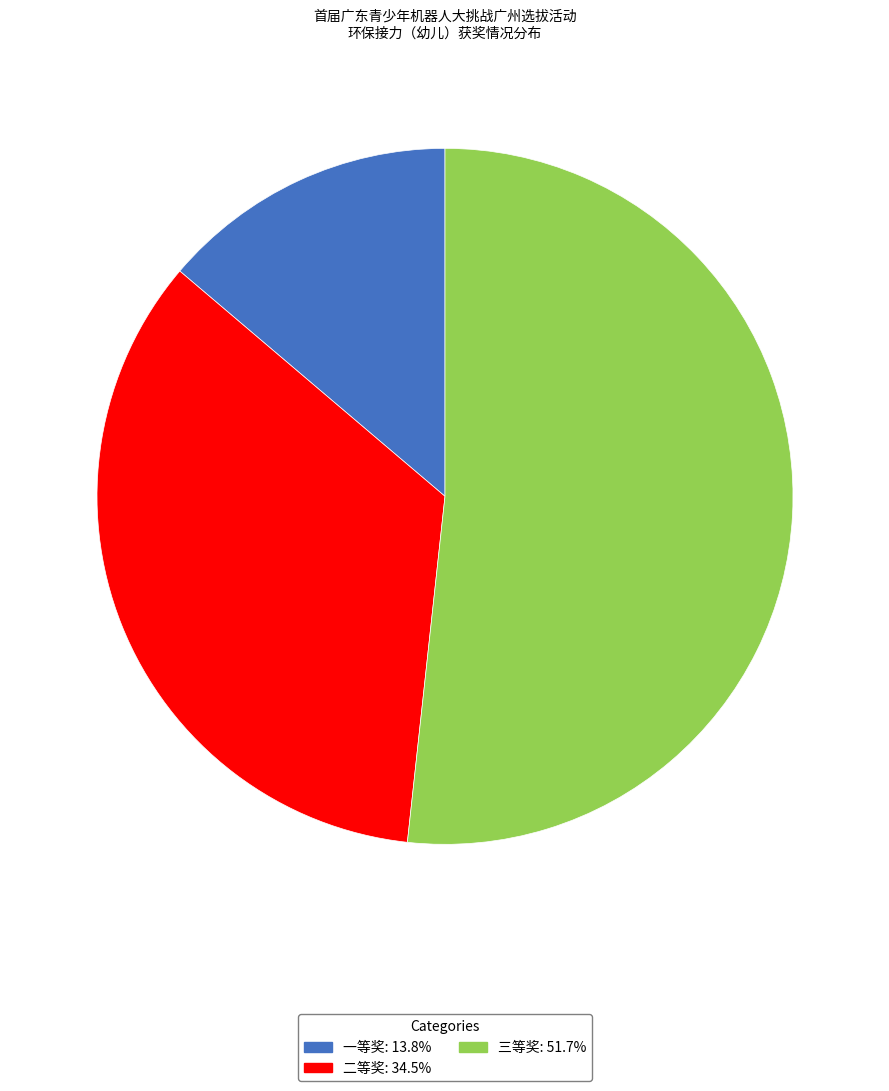

Which category accounts for the majority?

三等奖